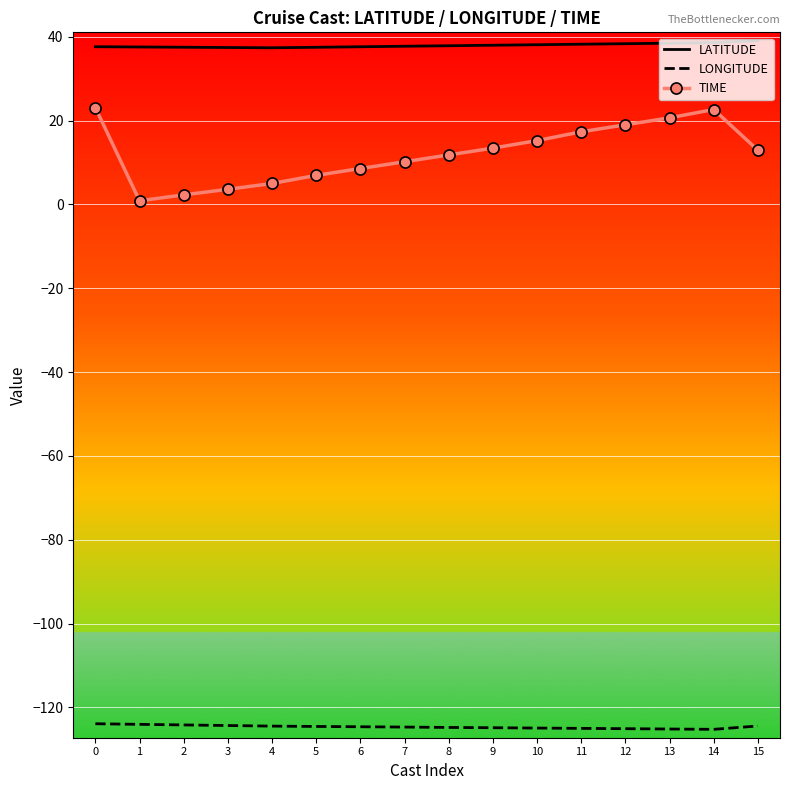

Is it true that LONGITUDE equals -82.6 at 13?

False